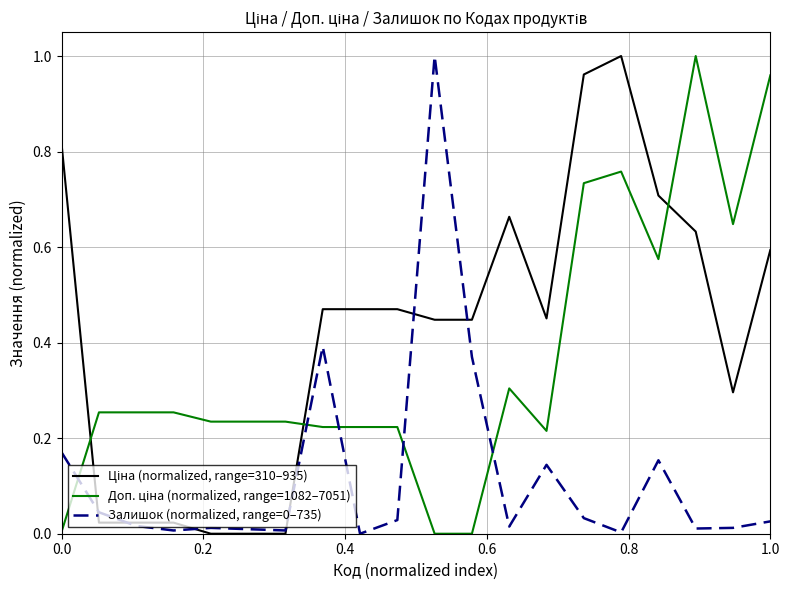

Does the chart display data point markers on the line(s)?

No